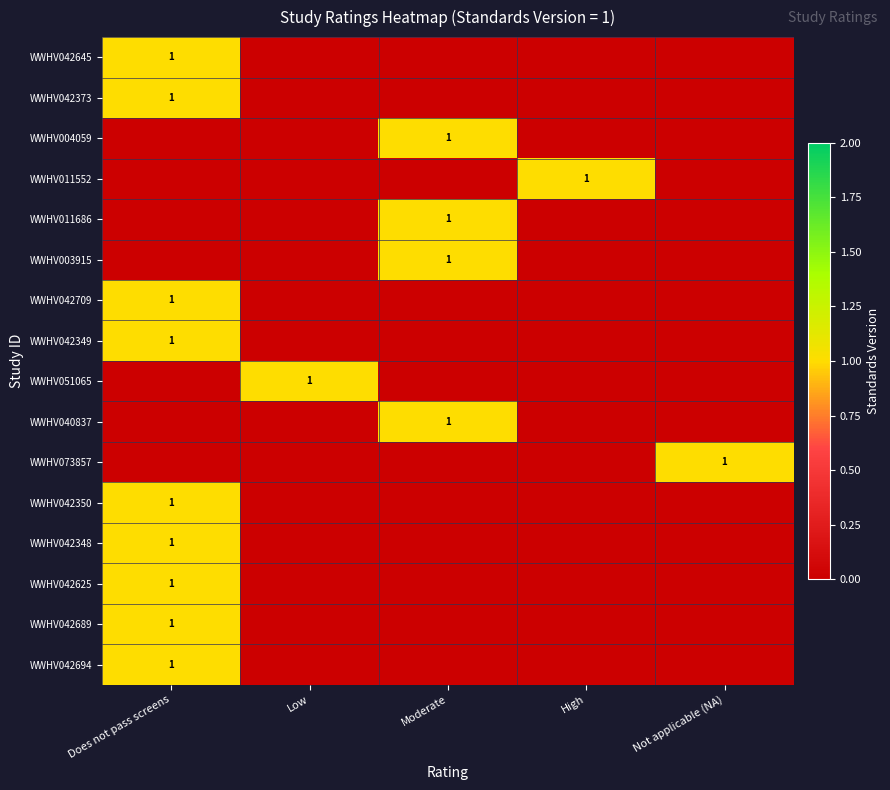

Is it true that WWHV040837 equals 1 at Moderate?

True